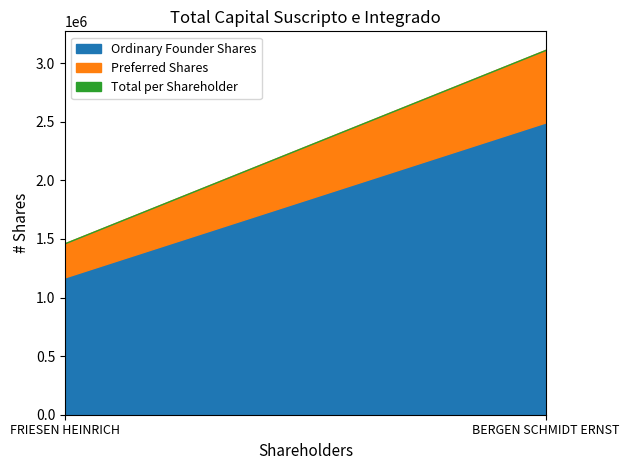

Rank the series by their average value, from lowest to highest.

Preferred Shares, Ordinary Founder Shares, Total per Shareholder